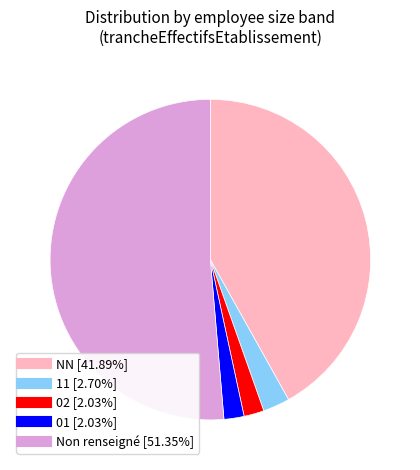

Is there any slice that represents more than half of the pie?

Yes